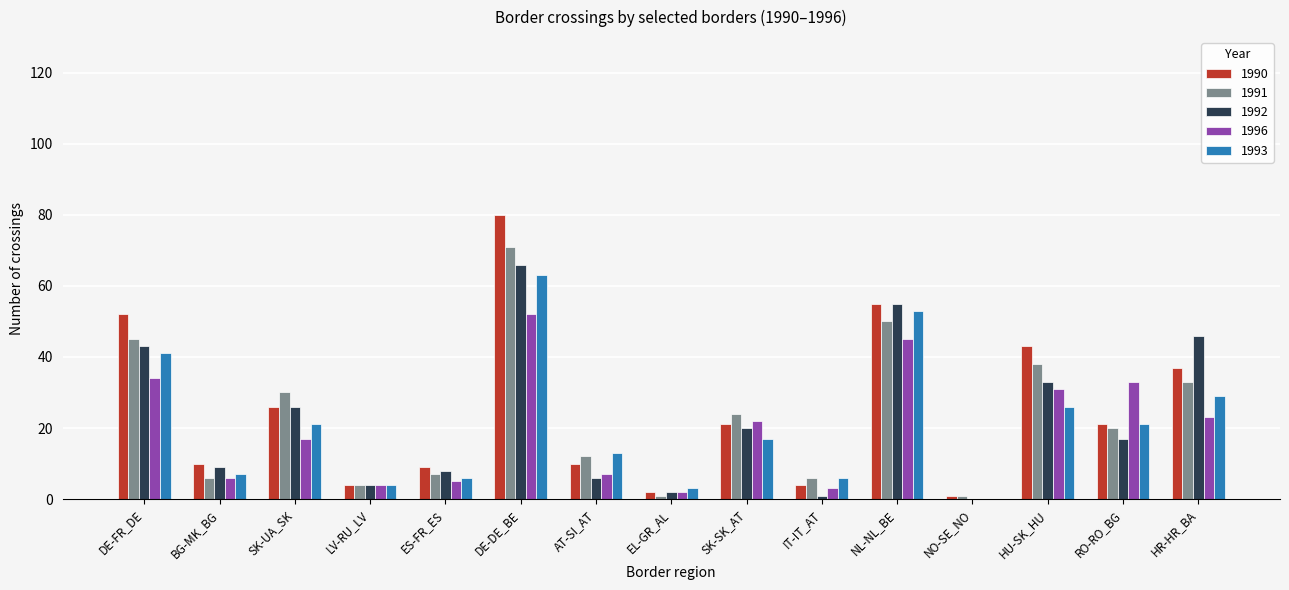

At which category is the sum across all series the highest?

DE-DE_BE